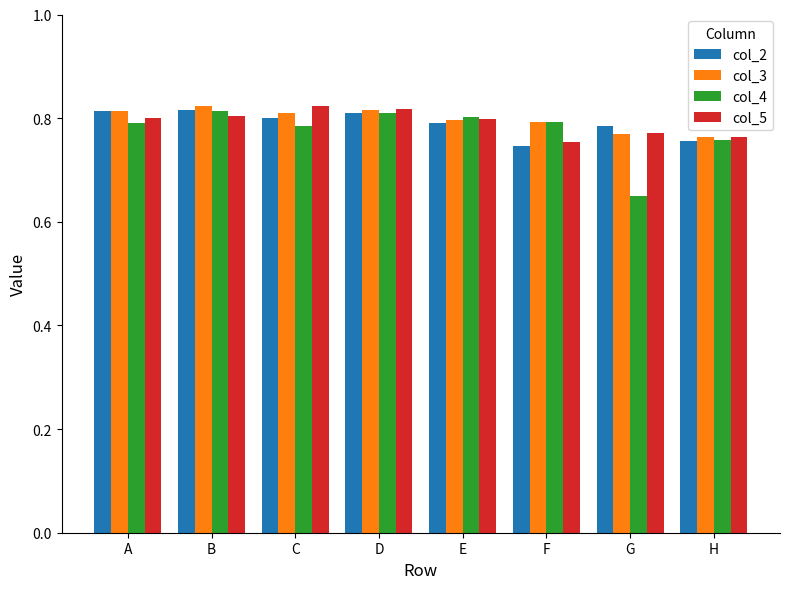

What is the total value across all series at F?

3.1